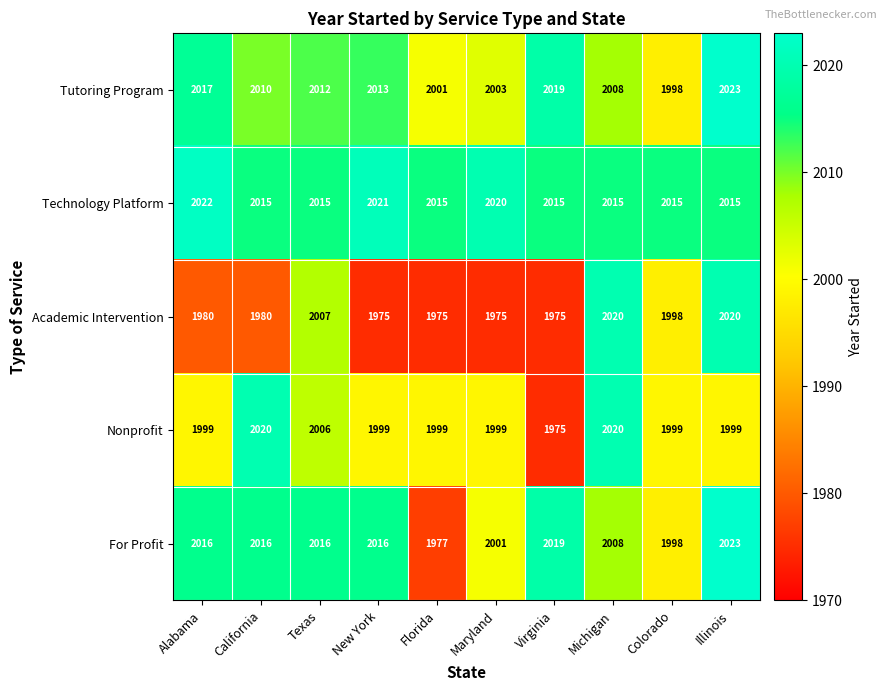

Read the For Profit value at Alabama, to the nearest 5.

2015